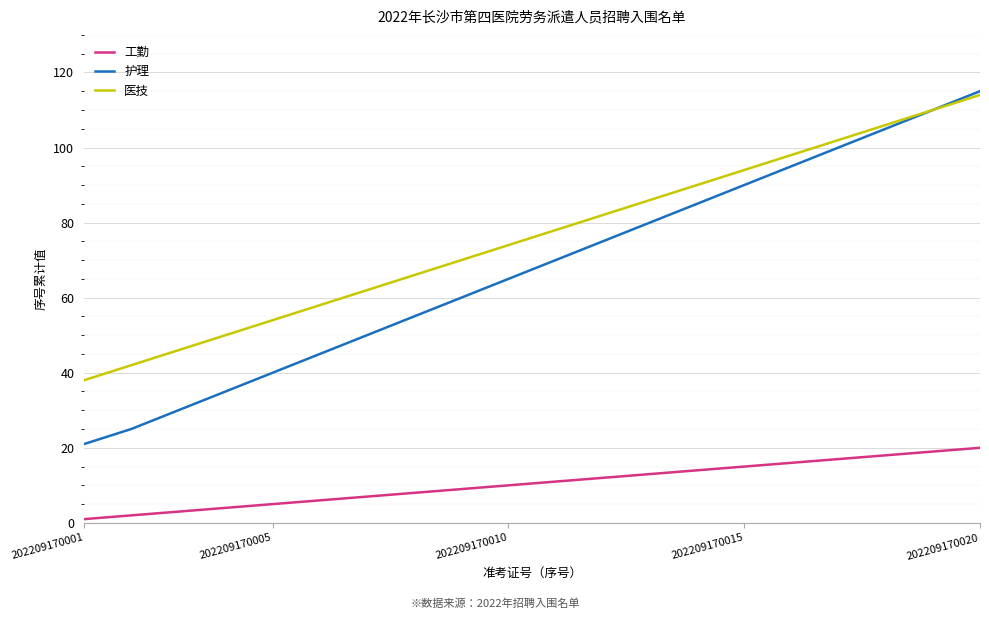

What are all the series names shown in the legend?

工勤, 护理, 医技